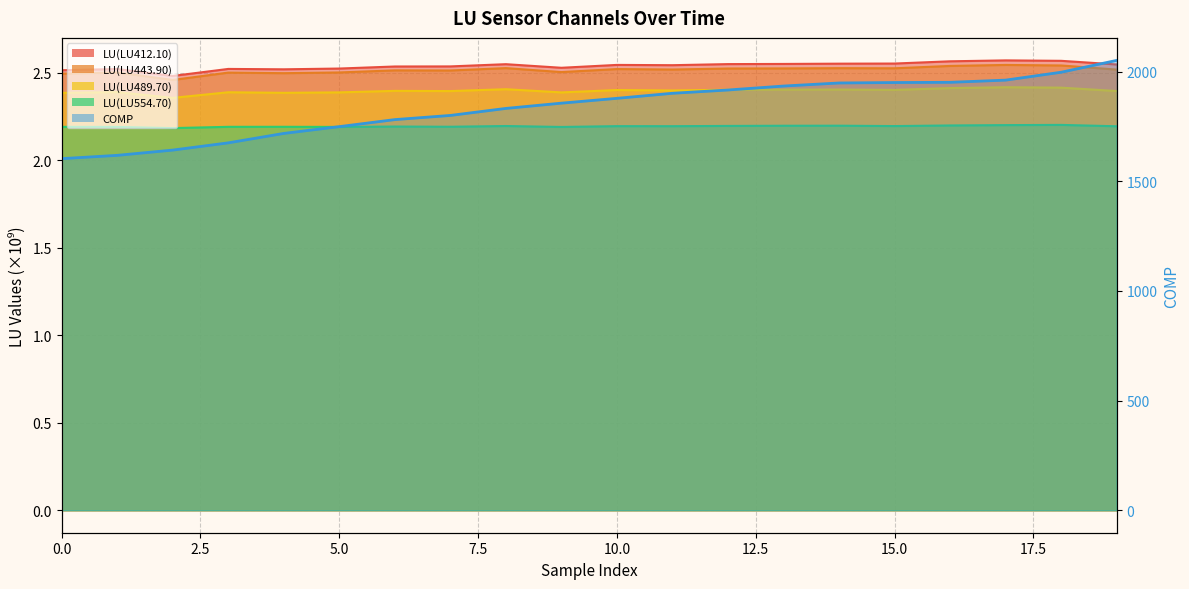

Reading right to left, what are all the values shown in this chart?

LU(LU412.10): 19=2.5	18=2.6	17=2.6	16=2.6	15=2.6	14=2.6	13=2.6	12=2.5	11=2.5	10=2.5	9=2.5	8=2.5	7=2.5	6=2.5	5=2.5	4=2.5	3=2.5	2=2.5	1=2.5	0=2.5
LU(LU443.90): 19=2.5	18=2.5	17=2.5	16=2.5	15=2.5	14=2.5	13=2.5	12=2.5	11=2.5	10=2.5	9=2.5	8=2.5	7=2.5	6=2.5	5=2.5	4=2.5	3=2.5	2=2.5	1=2.5	0=2.5
LU(LU489.70): 19=2.4	18=2.4	17=2.4	16=2.4	15=2.4	14=2.4	13=2.4	12=2.4	11=2.4	10=2.4	9=2.4	8=2.4	7=2.4	6=2.4	5=2.4	4=2.4	3=2.4	2=2.4	1=2.4	0=2.4
LU(LU554.70): 19=2.2	18=2.2	17=2.2	16=2.2	15=2.2	14=2.2	13=2.2	12=2.2	11=2.2	10=2.2	9=2.2	8=2.2	7=2.2	6=2.2	5=2.2	4=2.2	3=2.2	2=2.2	1=2.2	0=2.2
COMP: 19=2051.0	18=1997.0	17=1961.0	16=1951.0	15=1950.0	14=1948.0	13=1934.0	12=1916.0	11=1901.0	10=1878.0	9=1856.0	8=1832.0	7=1800.0	6=1781.0	5=1749.0	4=1718.0	3=1675.0	2=1642.0	1=1618.0	0=1603.0